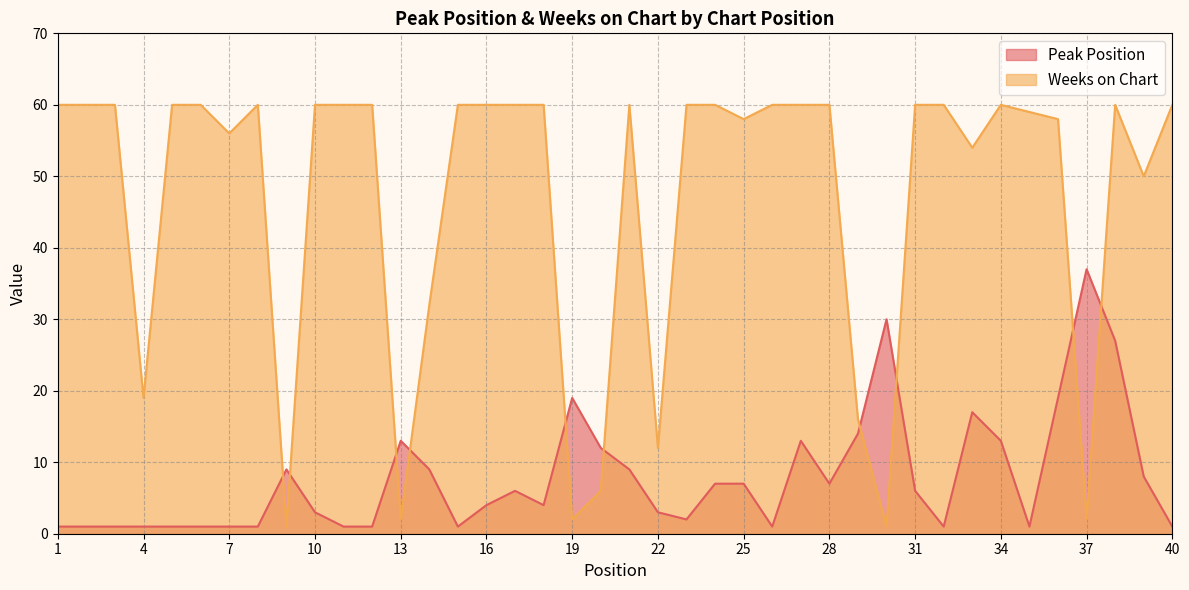

What is the difference between the maximum and minimum values in the Peak Position series?

36